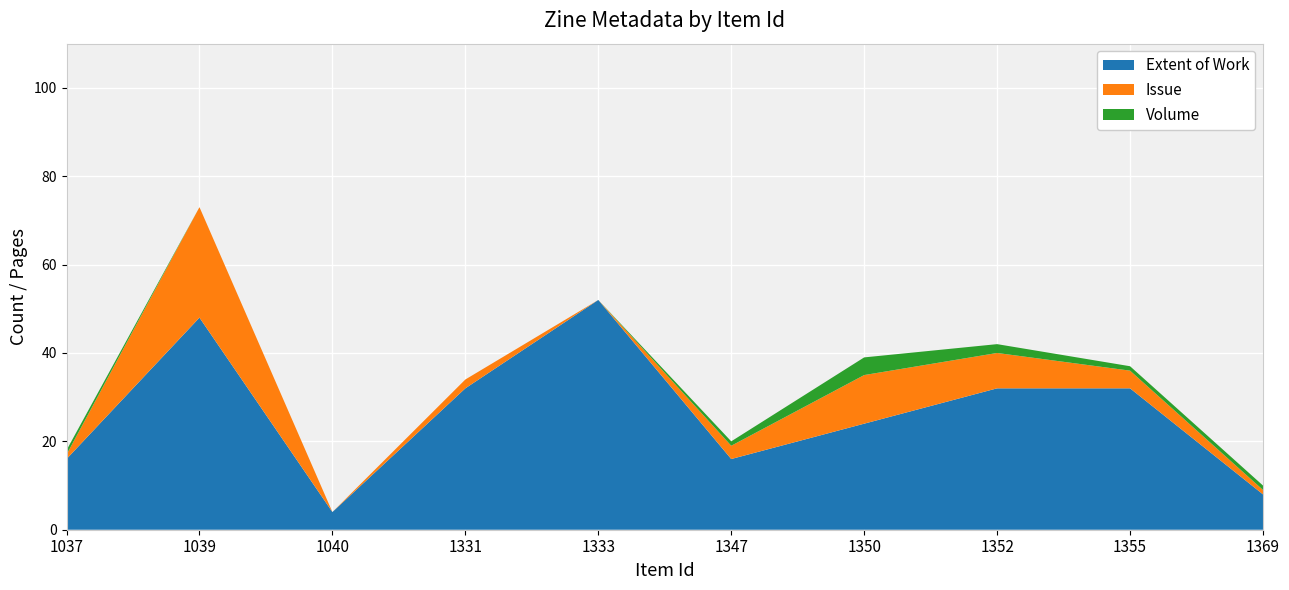

Reading right to left, extract all data points from this chart.

Extent of Work: 1369=8	1355=32	1352=32	1350=24	1347=16	1333=52	1331=32	1040=4	1039=48	1037=16
Issue: 1369=1	1355=4	1352=8	1350=11	1347=3	1333=0	1331=2	1040=0	1039=25	1037=1
Volume: 1369=1	1355=1	1352=2	1350=4	1347=1	1333=0	1331=0	1040=0	1039=0	1037=1